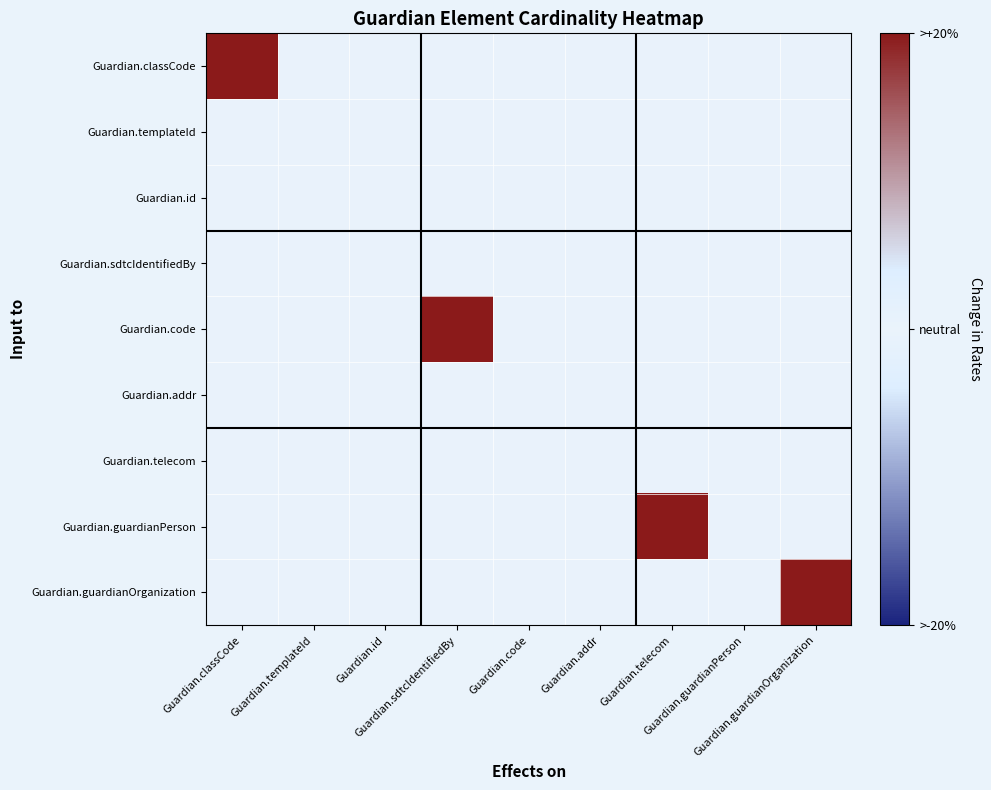

Which series has the largest total across all categories?

Guardian.classCode